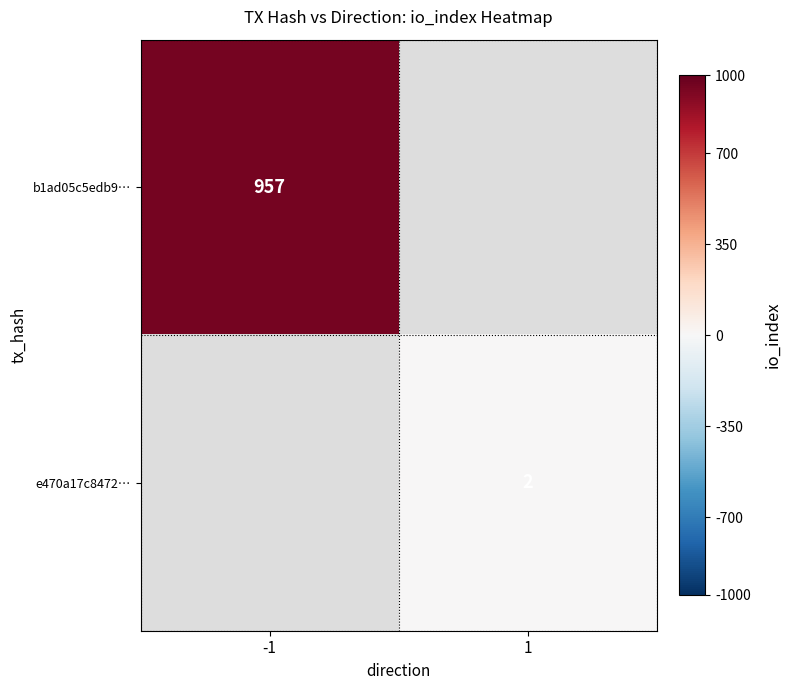

Count the number of categories in the chart.

2